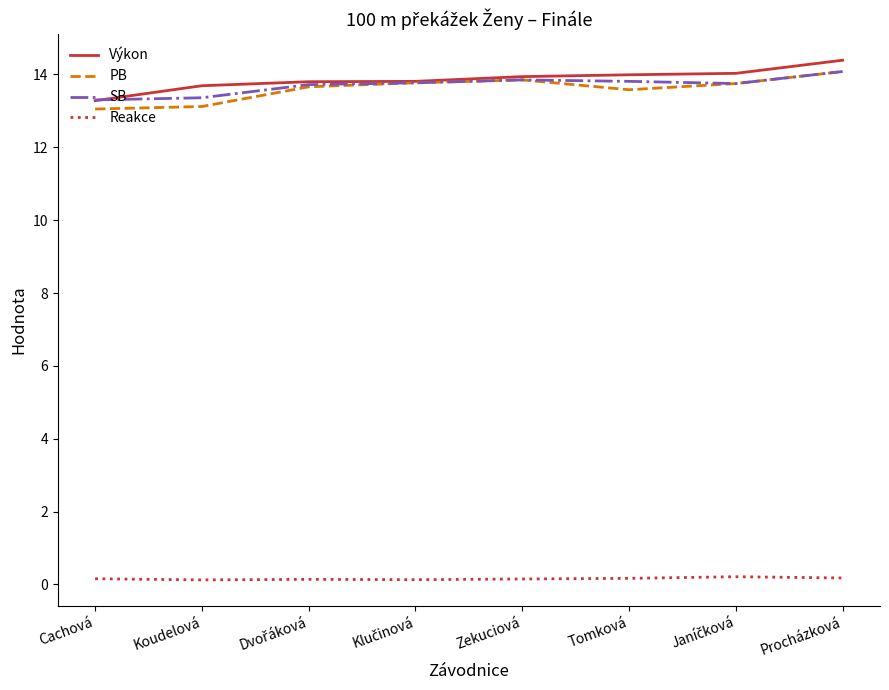

Is this an area chart (filled region under the line)?

No